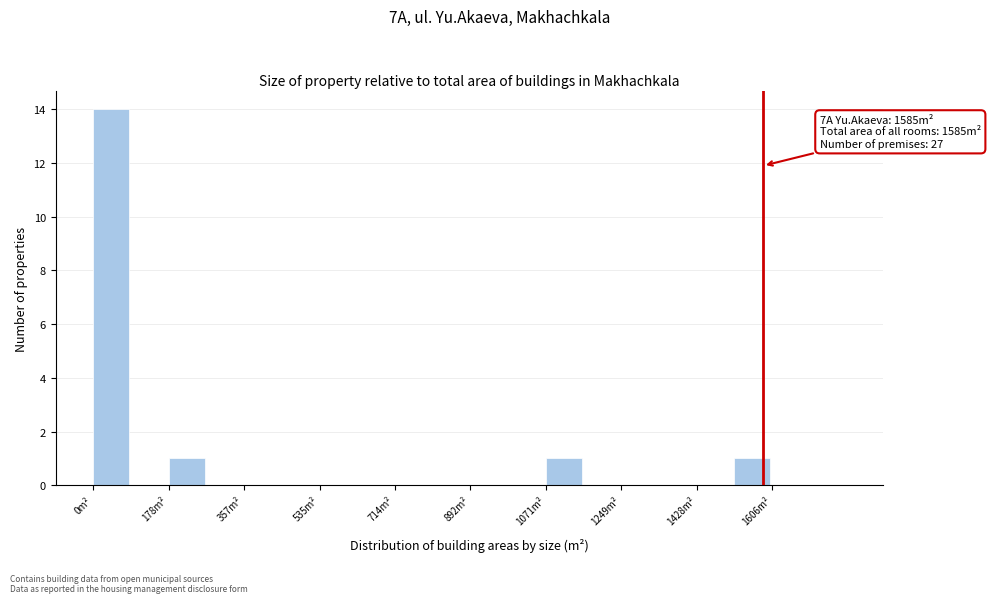

Which range on the x-axis has the tallest bar?

0 to 80